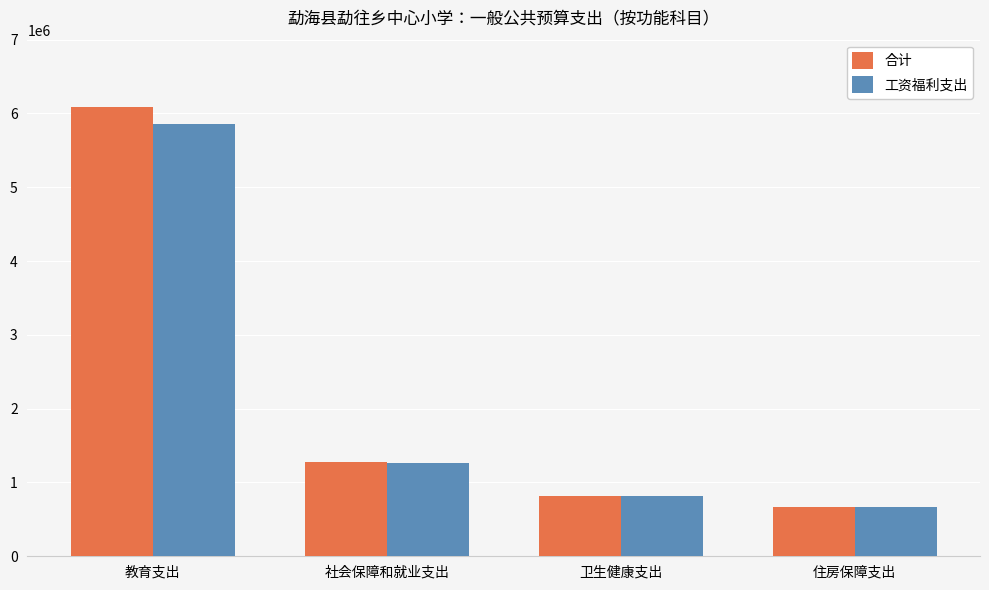

Rank the series by their average value, from lowest to highest.

工资福利支出, 合计